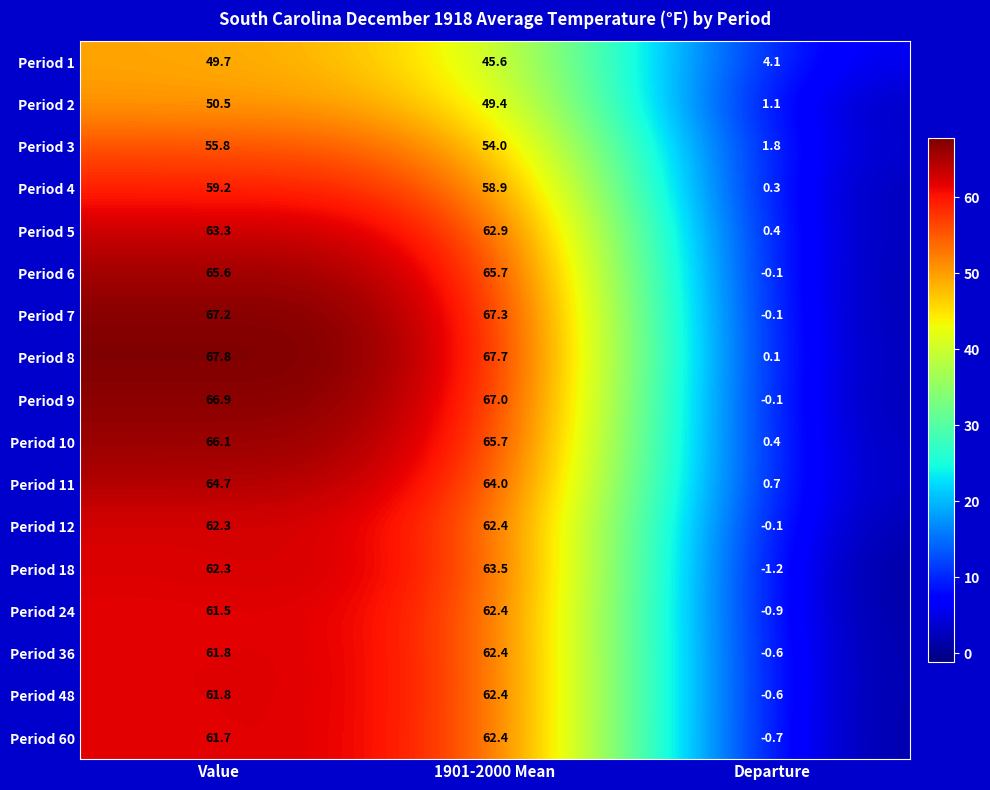

What is the sum of all Period 60 values?

123.4